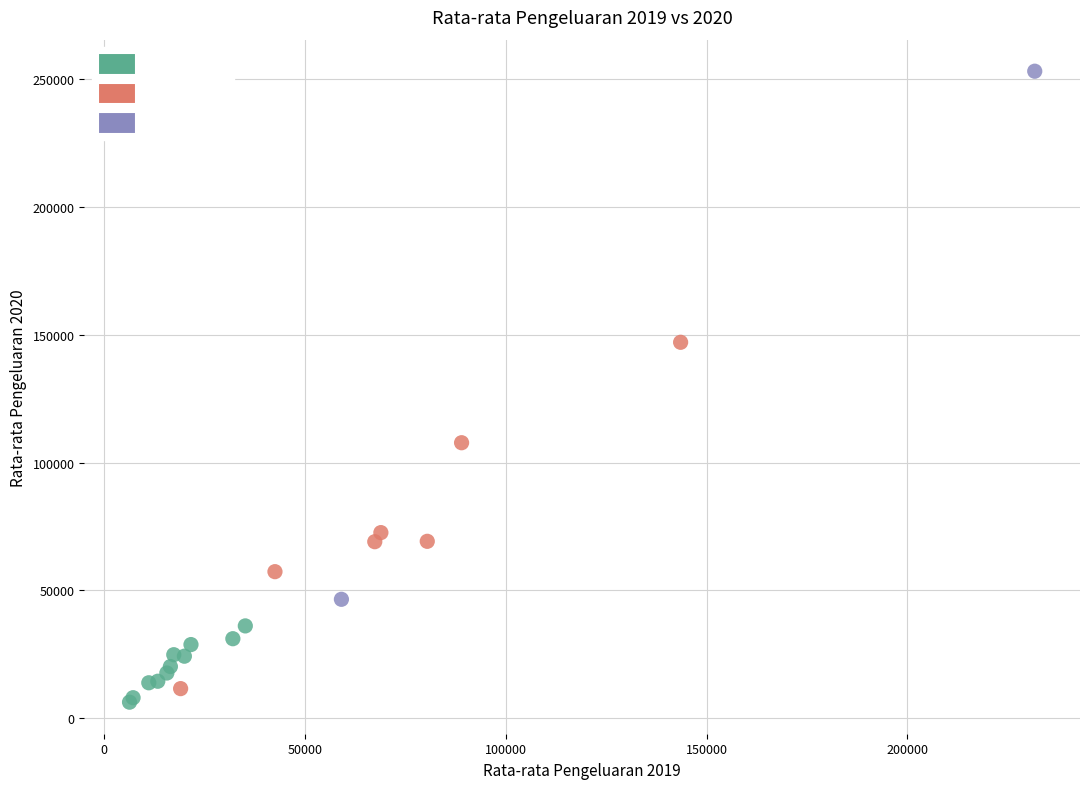

Which series contains the highest Y value?

WG3 10.0%